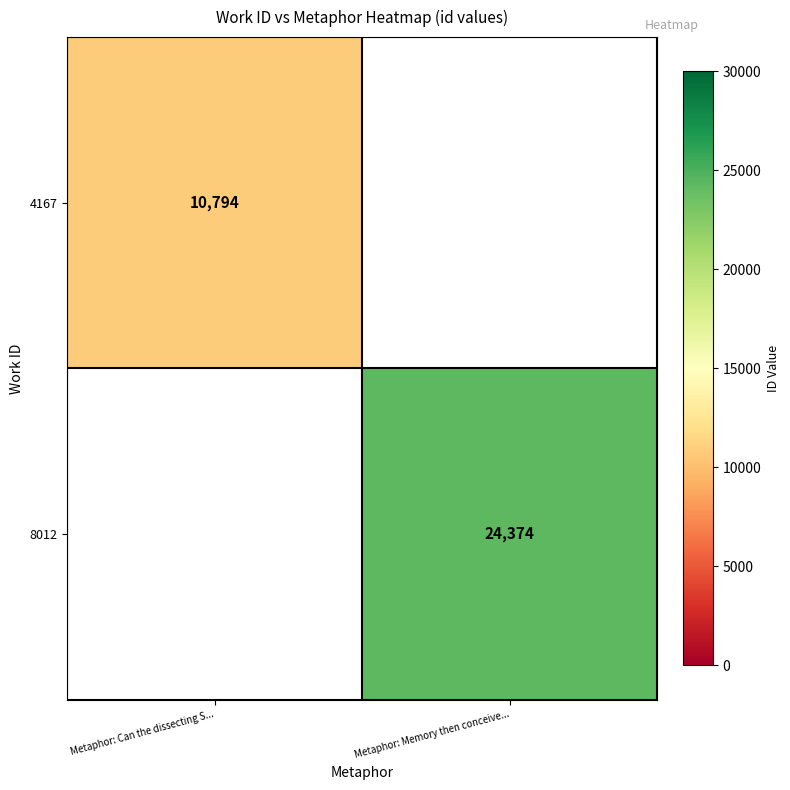

How many data points does each series have?

2